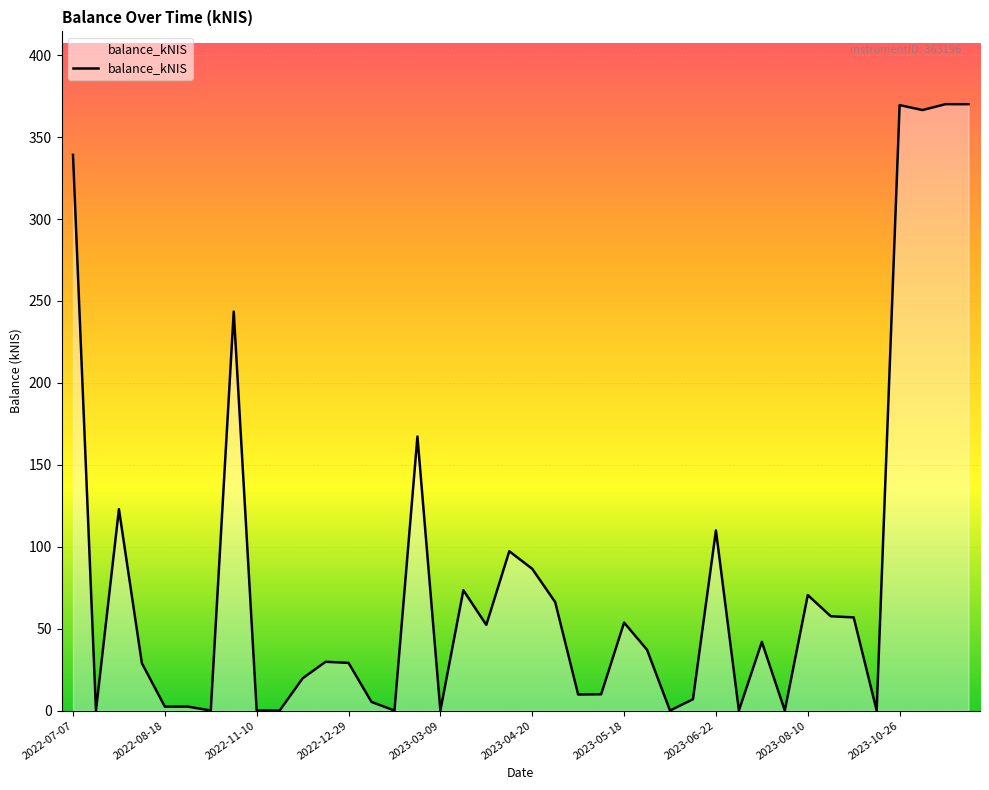

What is the difference between the maximum and minimum values?

370.1